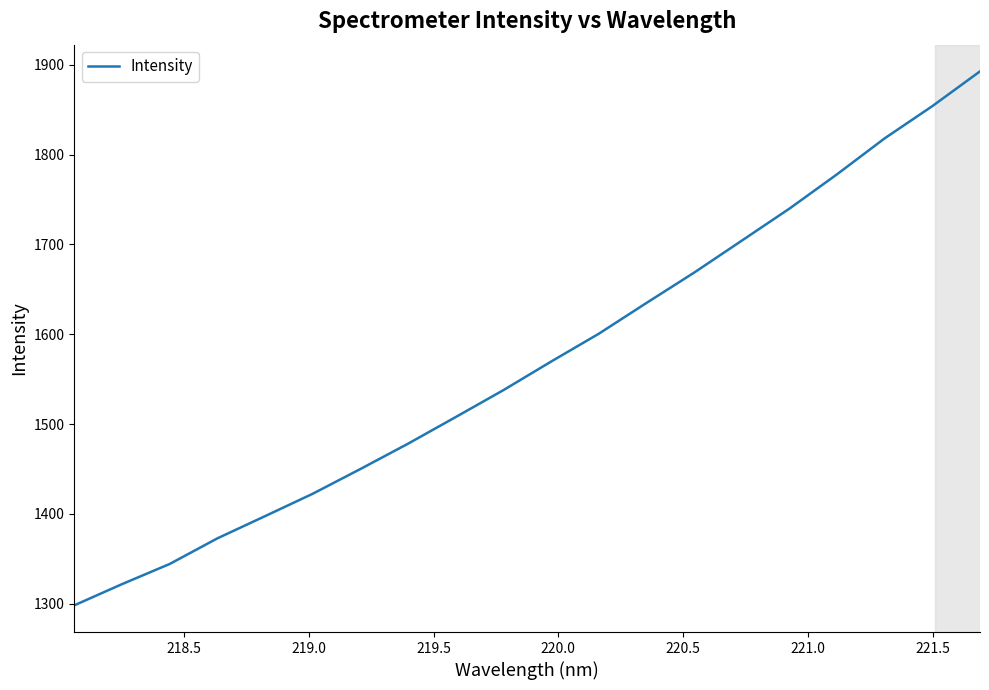

What is the maximum value shown in the chart?

1892.7